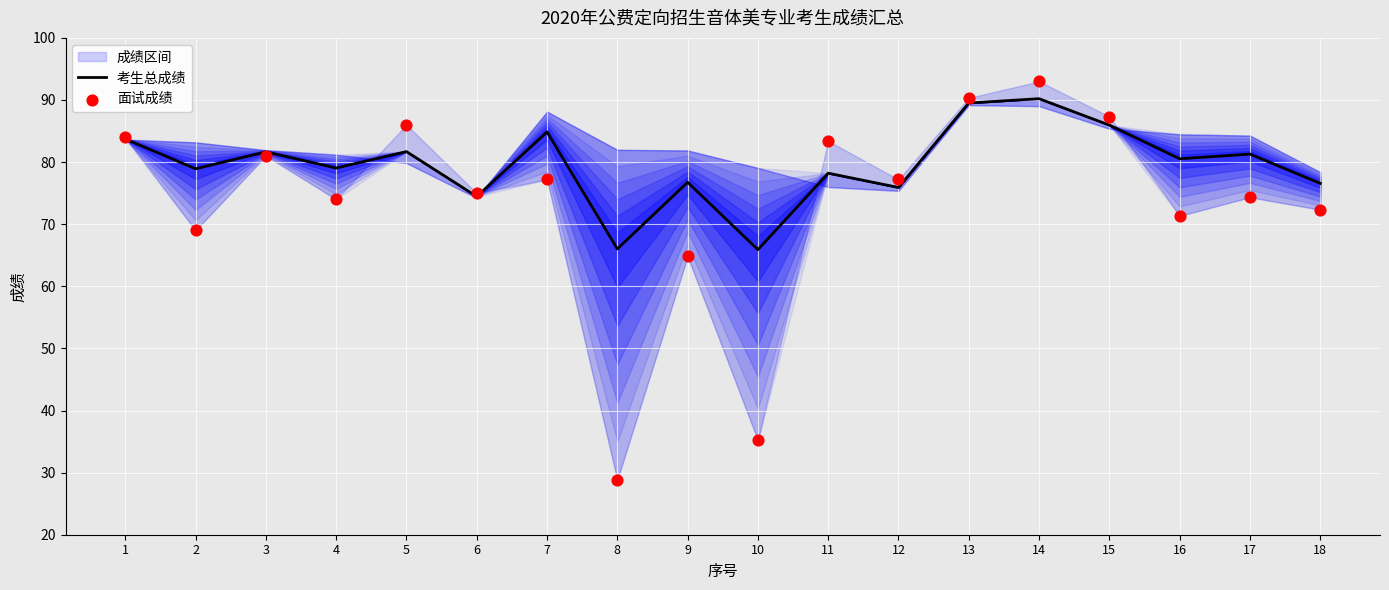

At which category is the sum across all series the highest?

14